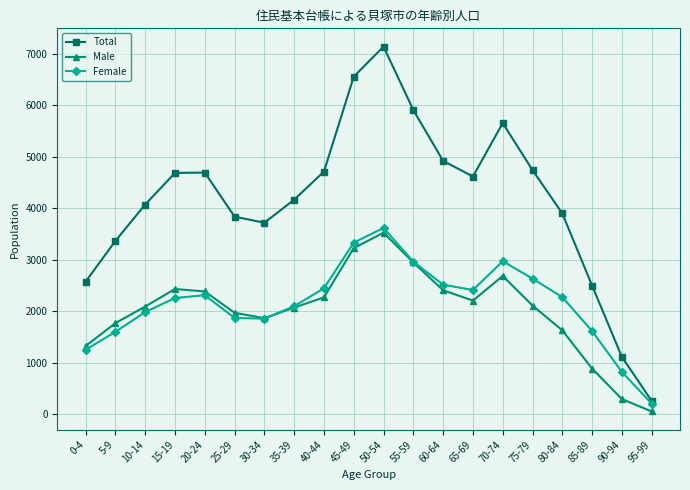

At 70-74, list the series in order from largest to smallest.

Total, Female, Male